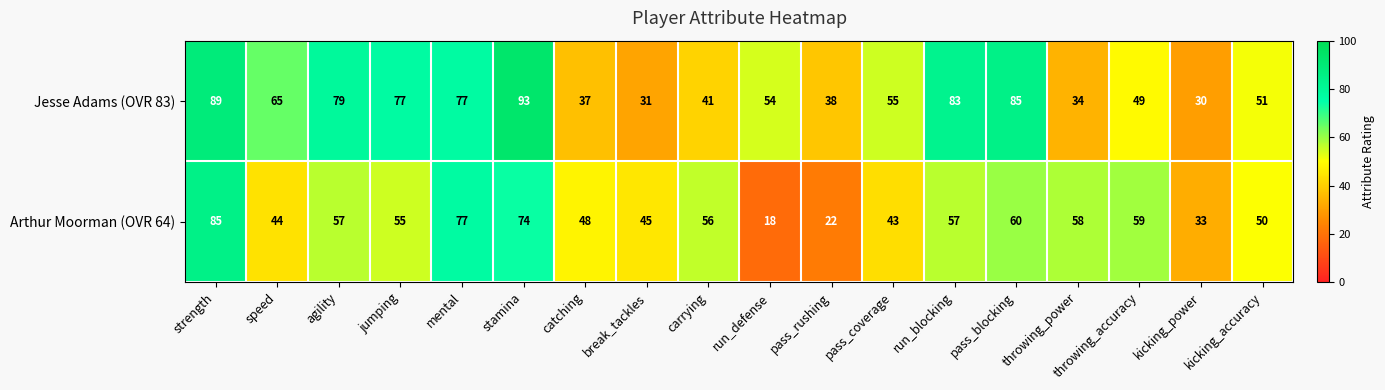

What is the difference between the maximum and minimum values in the Arthur Moorman (OVR 64) series?

67